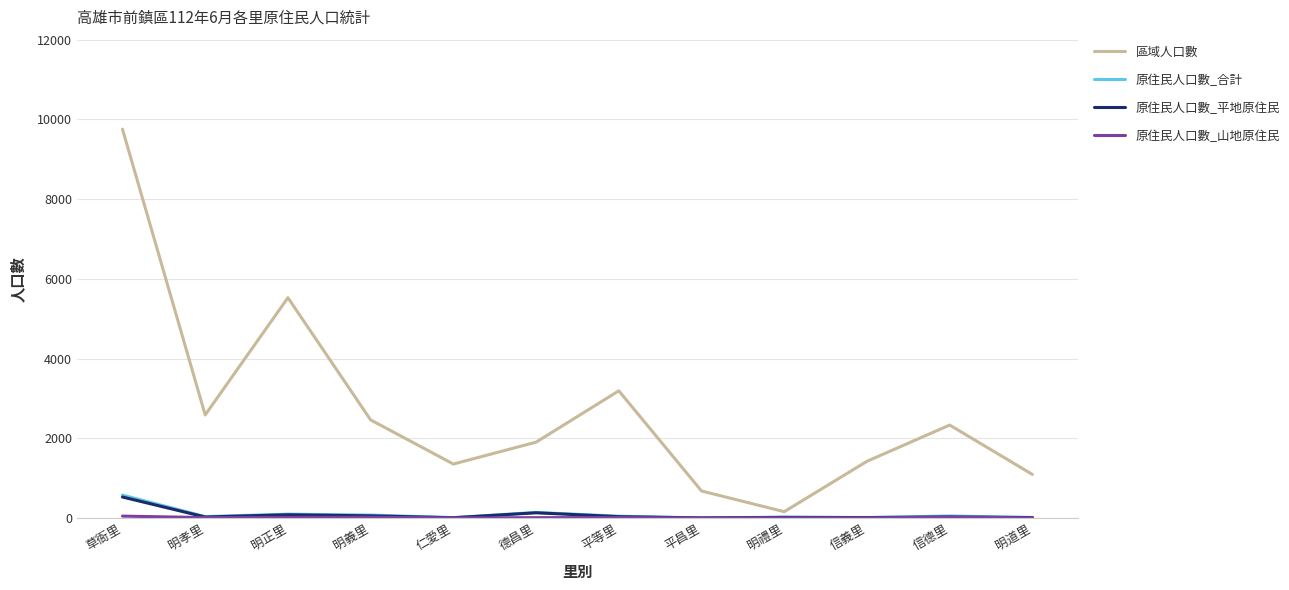

True or false: 原住民人口數_合計 and 區域人口數 intersect in this chart.

False